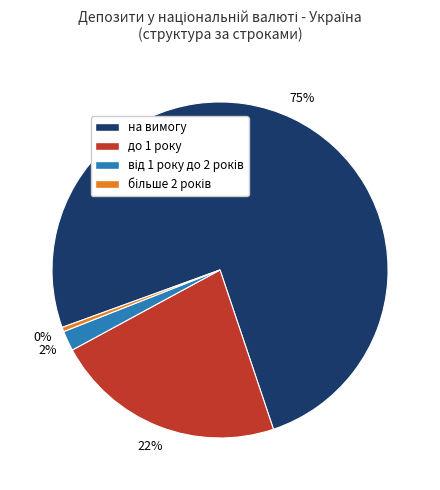

True or false: до 1 року accounts for 22% of the total.

True